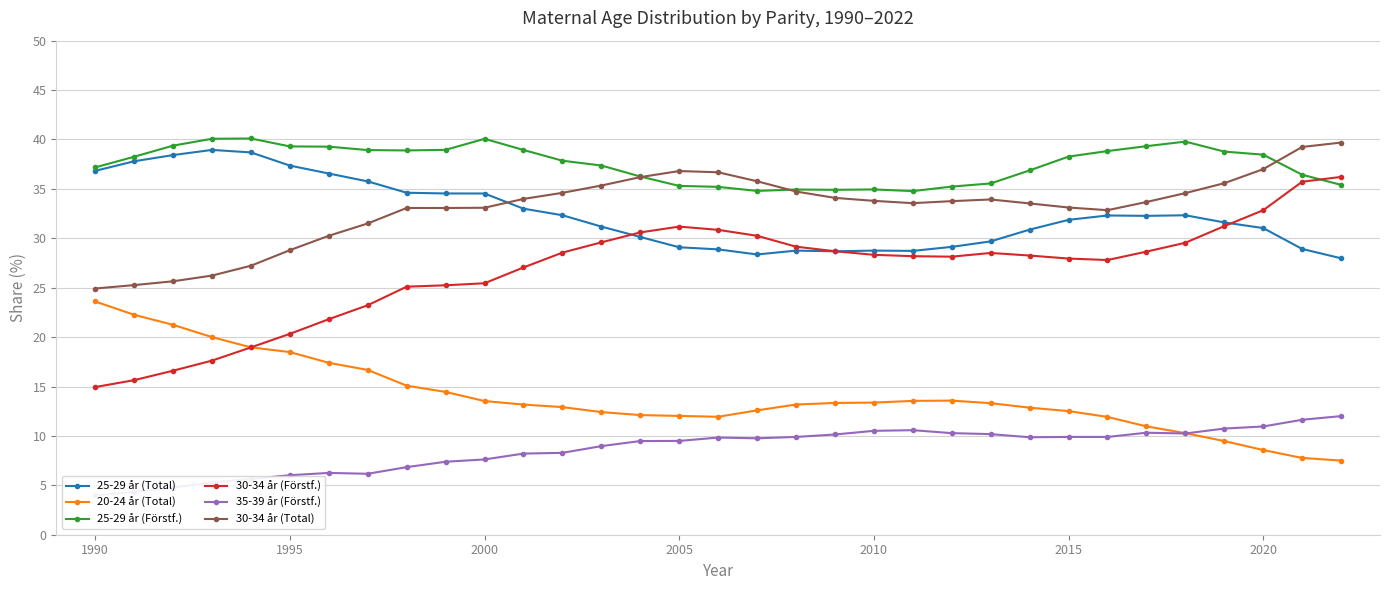

What is the highest value of the 20-24 år (Total) series?

23.6